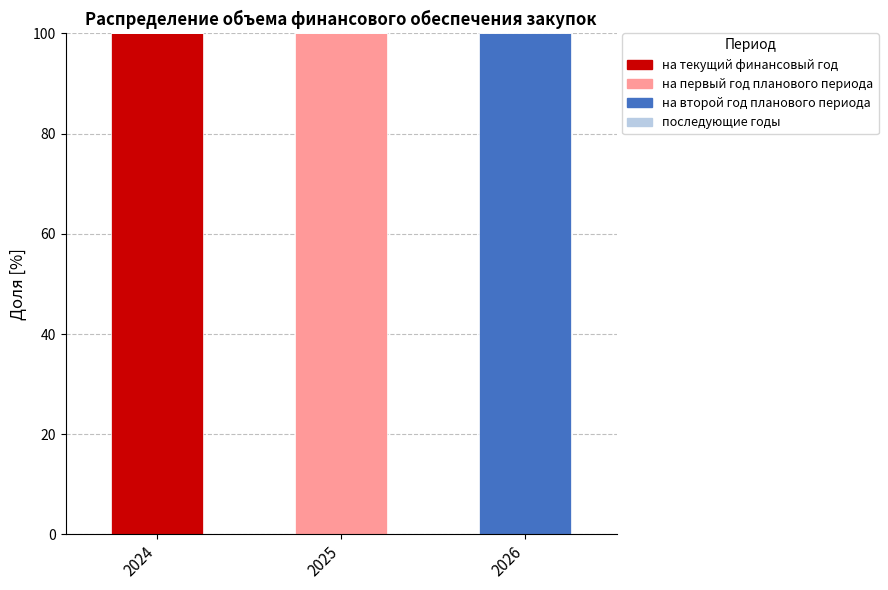

At which label does на текущий финансовый год reach its peak?

2024